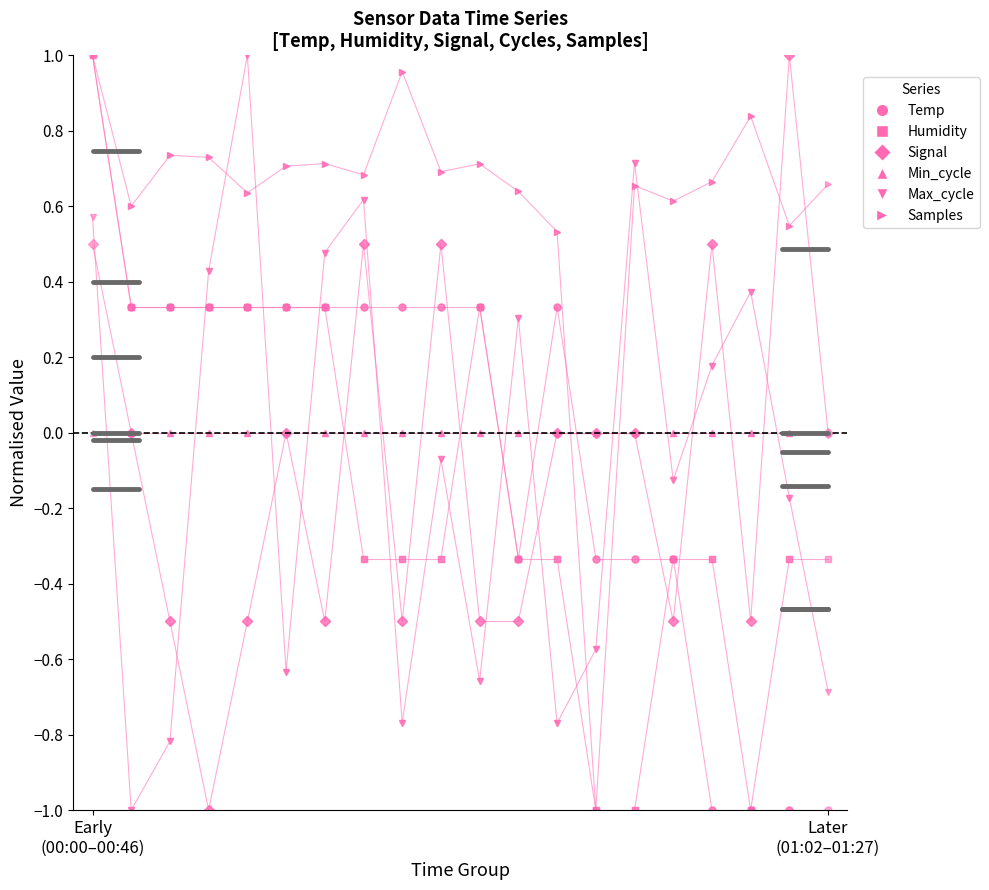

At which category is the sum across all series the highest?

Early
(00:00–00:46)